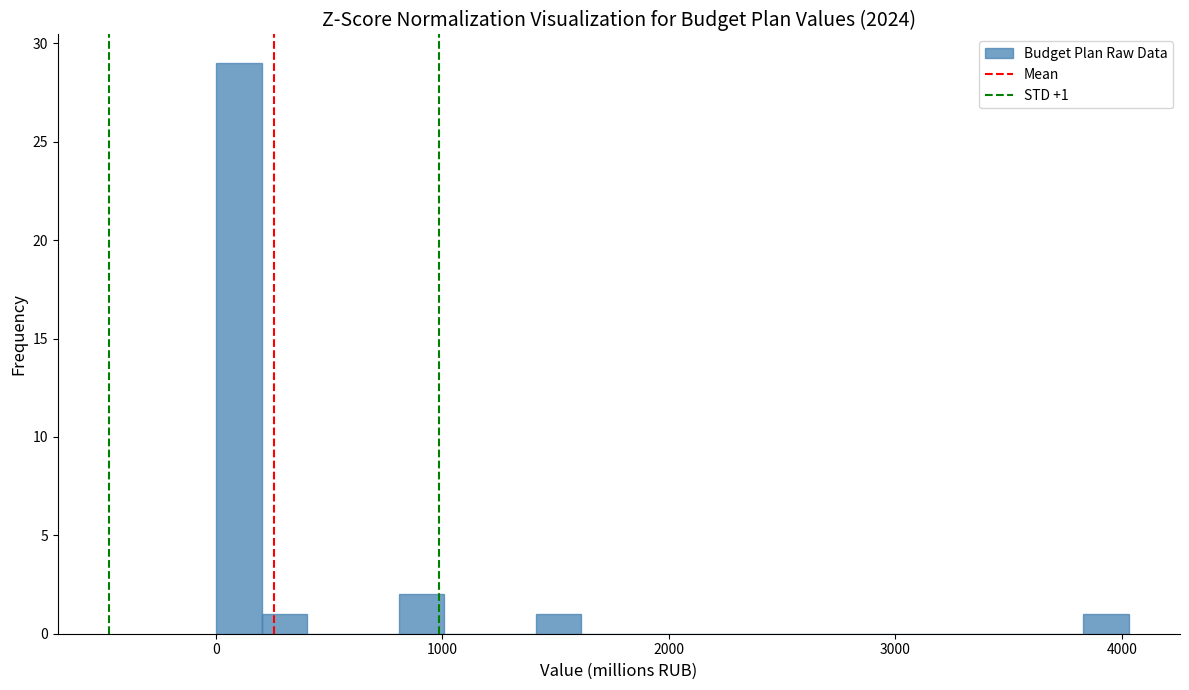

Around what value on the x-axis is the tallest bar? Give the approximate position of its centre, as read against the axis.

100